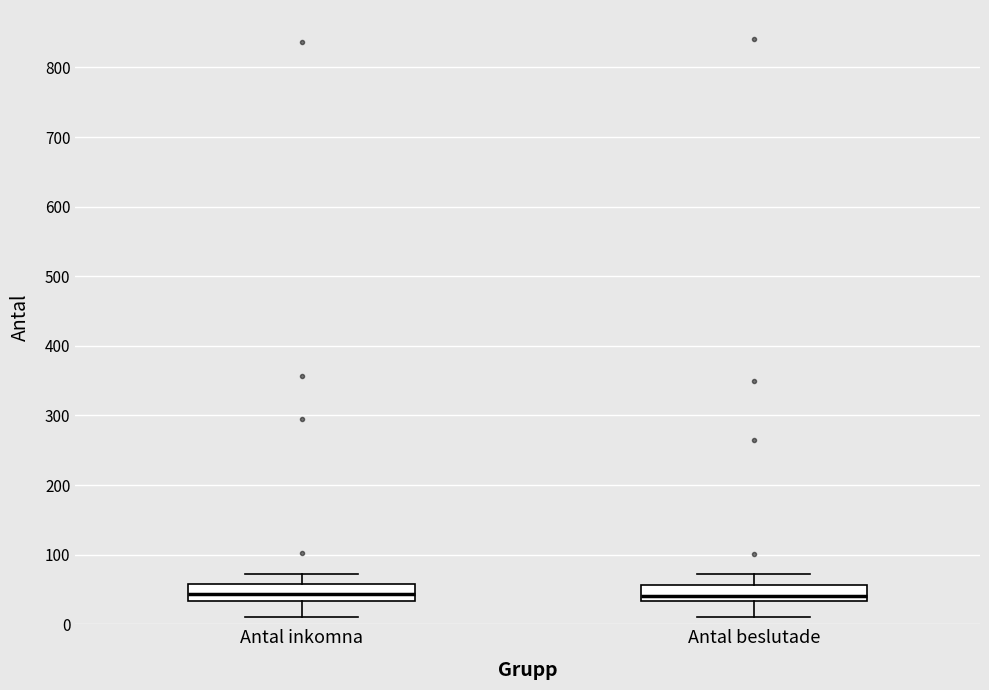

Where does the lower whisker of the box for Antal inkomna end on the y-axis? The values are not printed on the chart, so give them approximately, as read against the axis.

10